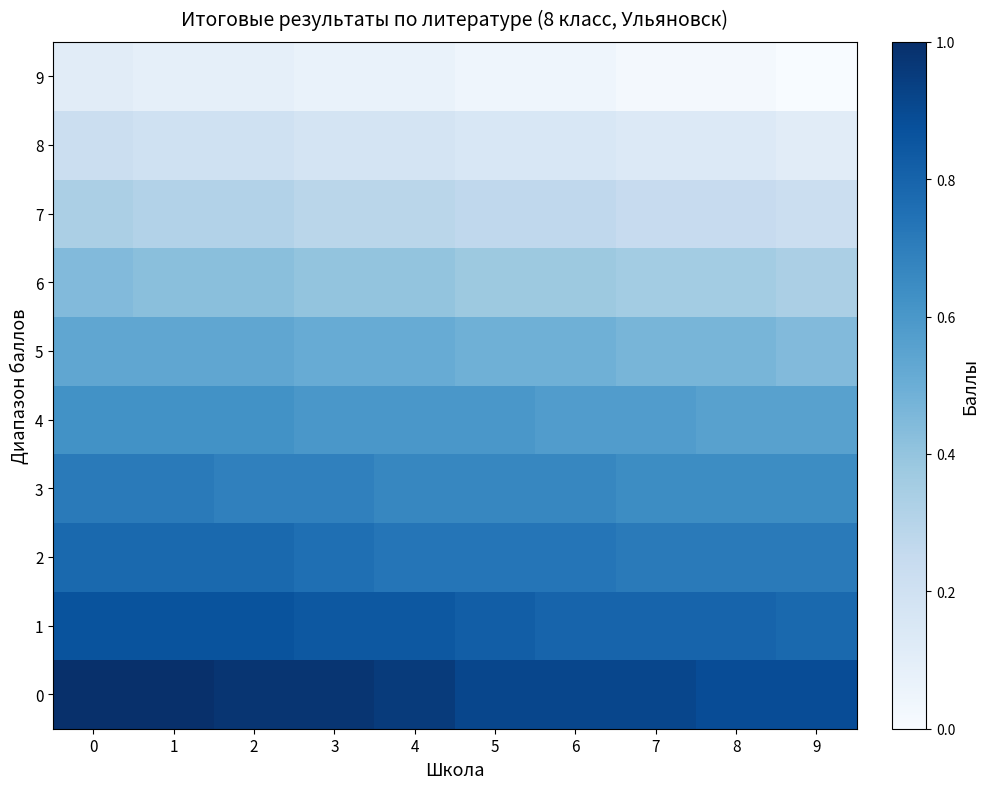

Reading left to right, what are all the values shown in this chart?

0: 0=1.0	1=1.0	2=1.0	3=1.0	4=1.0	5=0.9	6=0.9	7=0.9	8=0.9	9=0.9
1: 0=0.9	1=0.9	2=0.9	3=0.8	4=0.8	5=0.8	6=0.8	7=0.8	8=0.8	9=0.8
2: 0=0.8	1=0.8	2=0.8	3=0.8	4=0.7	5=0.7	6=0.7	7=0.7	8=0.7	9=0.7
3: 0=0.7	1=0.7	2=0.7	3=0.7	4=0.7	5=0.7	6=0.7	7=0.6	8=0.6	9=0.6
4: 0=0.6	1=0.6	2=0.6	3=0.6	4=0.6	5=0.6	6=0.6	7=0.6	8=0.6	9=0.6
5: 0=0.5	1=0.5	2=0.5	3=0.5	4=0.5	5=0.5	6=0.5	7=0.5	8=0.5	9=0.4
6: 0=0.4	1=0.4	2=0.4	3=0.4	4=0.4	5=0.4	6=0.4	7=0.4	8=0.4	9=0.3
7: 0=0.3	1=0.3	2=0.3	3=0.3	4=0.3	5=0.3	6=0.3	7=0.2	8=0.2	9=0.2
8: 0=0.2	1=0.2	2=0.2	3=0.2	4=0.2	5=0.2	6=0.2	7=0.1	8=0.1	9=0.1
9: 0=0.1	1=0.1	2=0.1	3=0.1	4=0.1	5=0.0	6=0.0	7=0.0	8=0.0	9=0.0